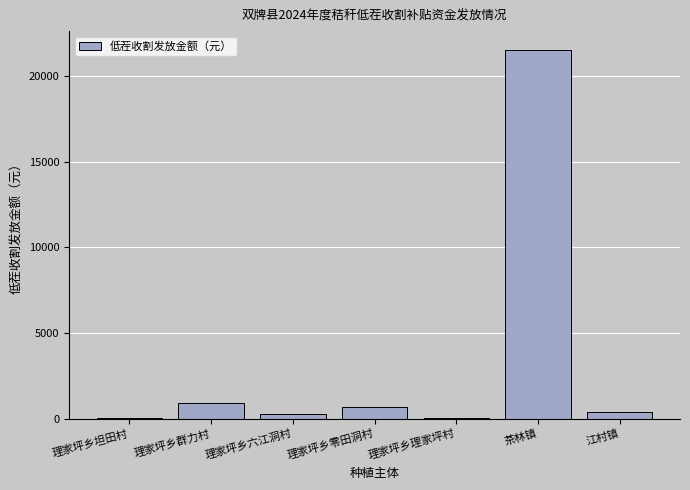

Approximately how many times larger is the value at 理家坪乡零田洞村 compared to 江村镇?

1.9